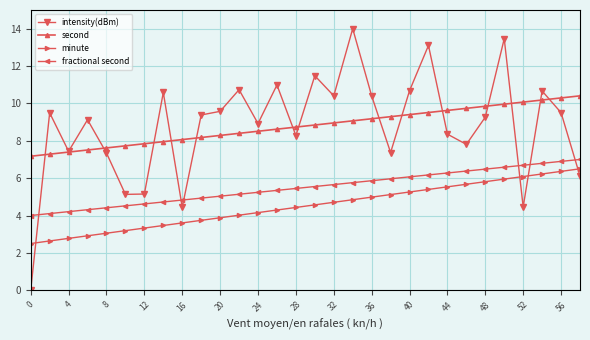

What is the value of the fractional second point at the 24th from the left?

6.4